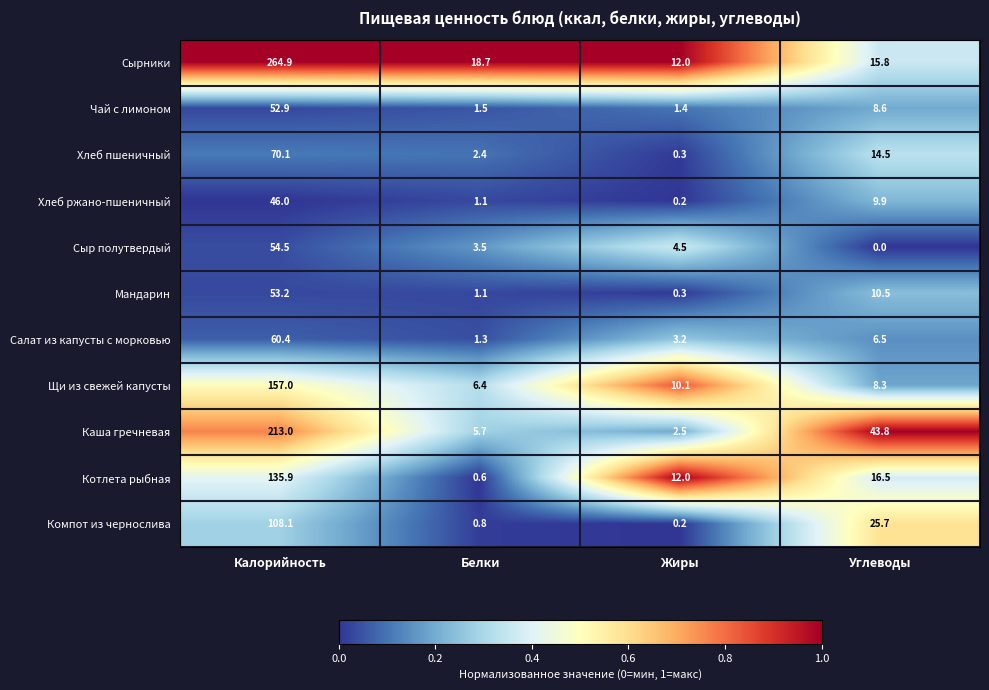

Rank the series at Калорийность from lowest to highest value.

Хлеб ржано-пшеничный, Чай с лимоном, Мандарин, Сыр полутвердый, Салат из капусты с морковью, Хлеб пшеничный, Компот из чернослива, Котлета рыбная, Щи из свежей капусты, Каша гречневая, Сырники